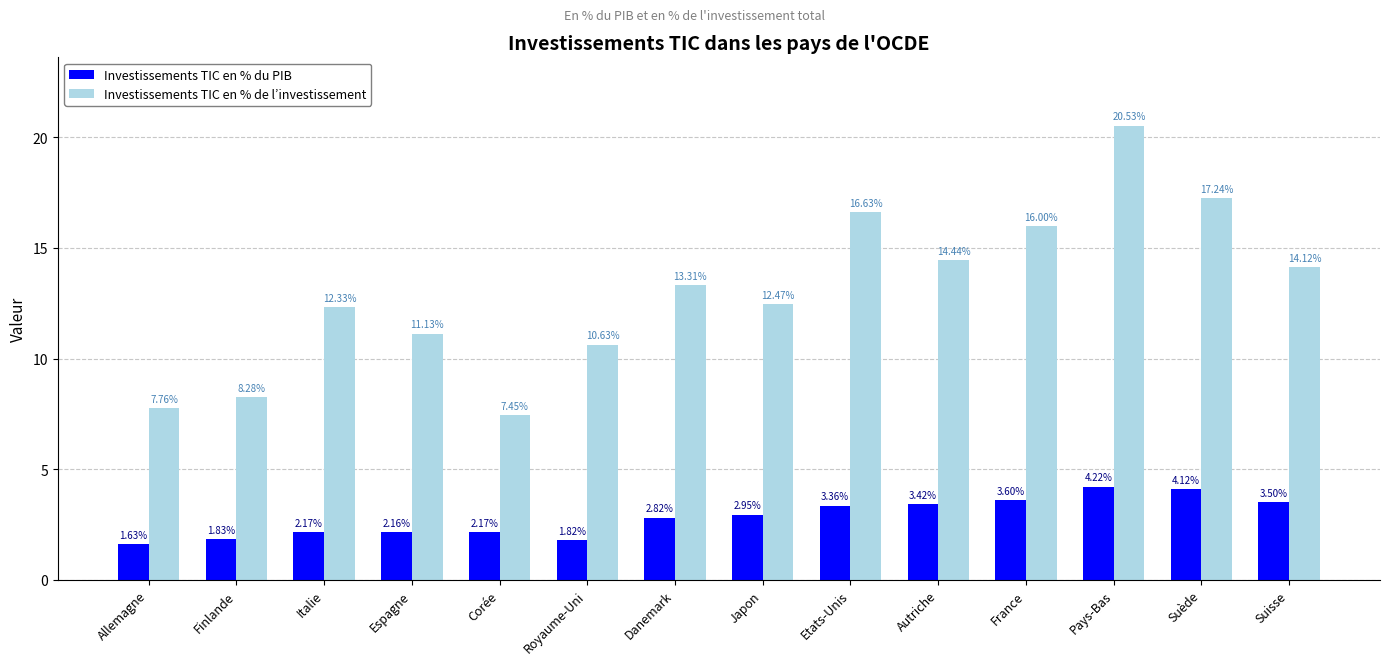

What is the label of the 6th bar from the left?

Royaume-Uni